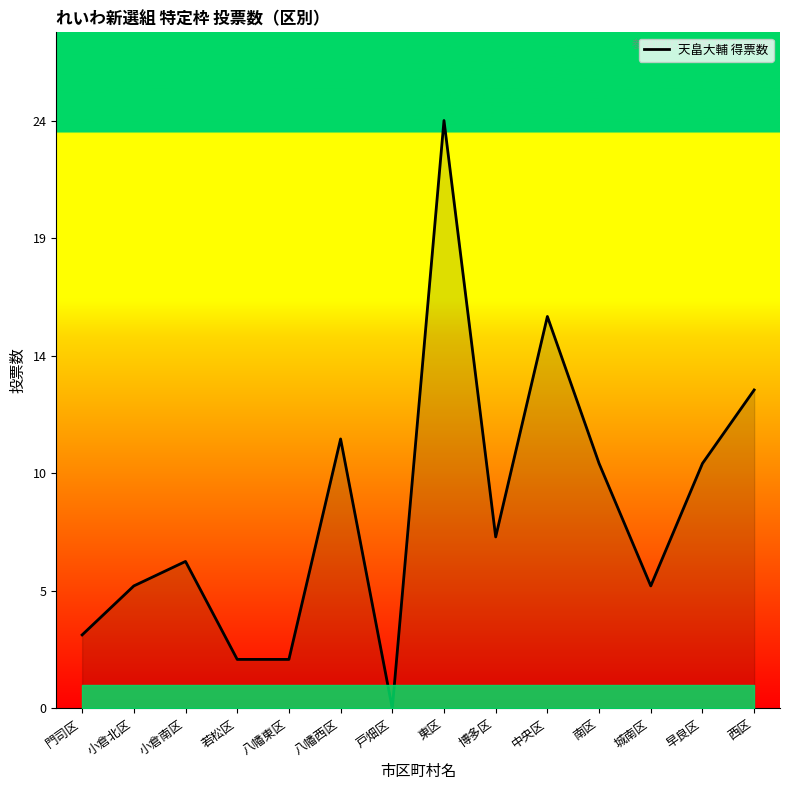

Is this an area chart (filled region under the line)?

Yes